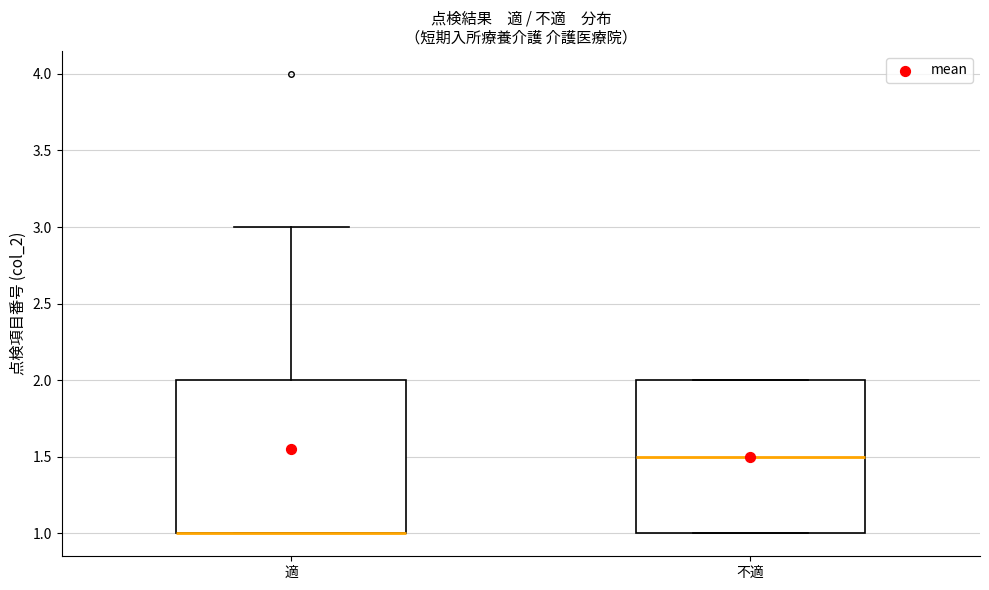

Where is the upper edge of the box for 不適 on the y-axis? The values are not printed on the chart, so give them approximately, as read against the axis.

2.0